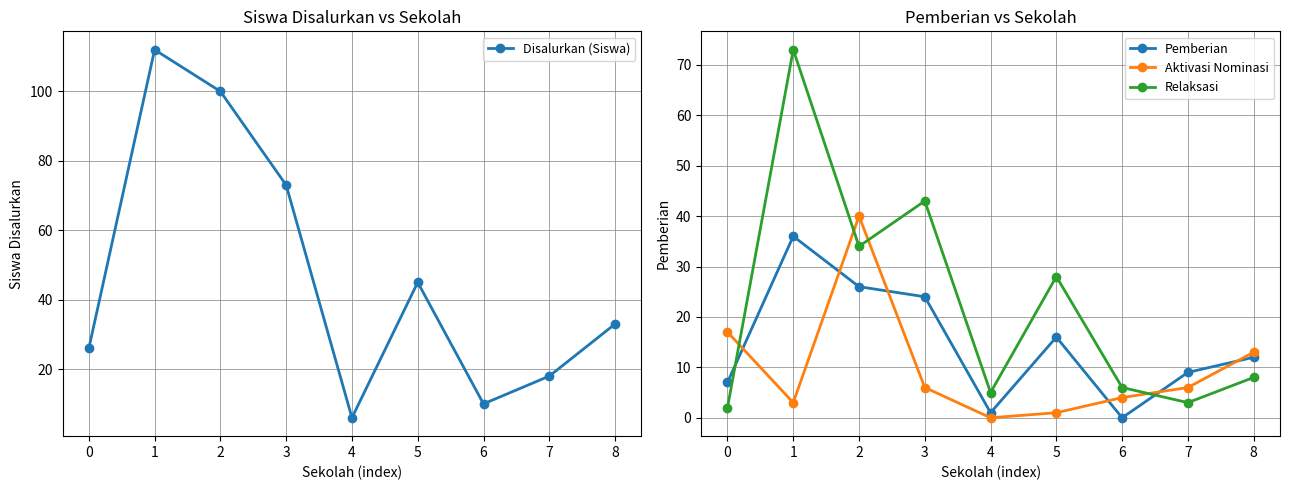

Between 7 and 8, which series saw the biggest shift?

Disalurkan (Siswa)